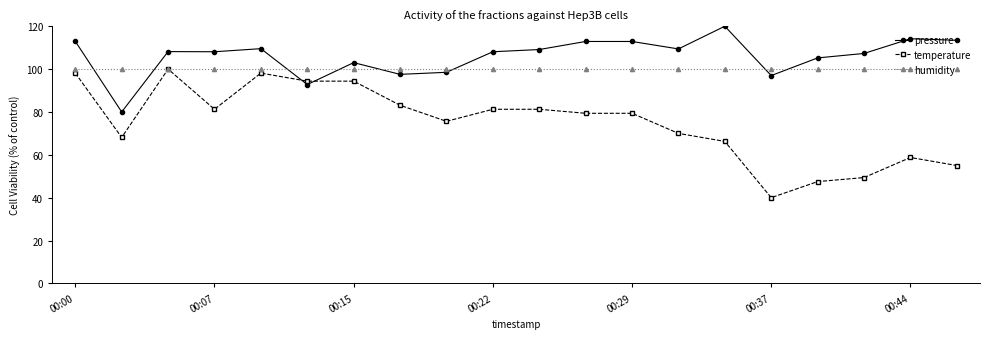

How many lines are shown in the chart?

3